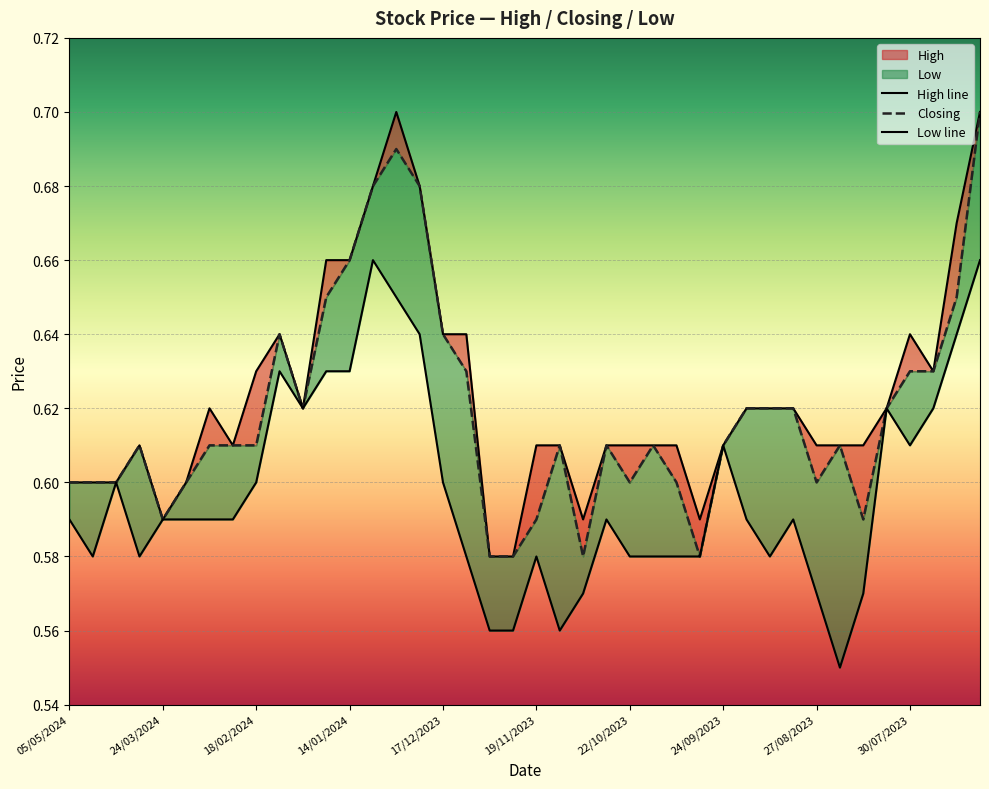

Reading right to left, transcribe all the data shown in this chart.

High line: 0.7	0.7	0.6	0.6	0.6	0.6	0.6	0.6	0.6	0.6	0.6	0.6	0.6	0.6	0.6	0.6	0.6	0.6	0.6	0.6	0.6	0.6	0.6	0.6	0.7	0.7	0.7	0.7	0.7	0.6	0.6	0.6	0.6	0.6	0.6	0.6	0.6	0.6	0.6	0.6
Closing: 0.7	0.7	0.6	0.6	0.6	0.6	0.6	0.6	0.6	0.6	0.6	0.6	0.6	0.6	0.6	0.6	0.6	0.6	0.6	0.6	0.6	0.6	0.6	0.6	0.7	0.7	0.7	0.7	0.7	0.6	0.6	0.6	0.6	0.6	0.6	0.6	0.6	0.6	0.6	0.6
Low line: 0.7	0.6	0.6	0.6	0.6	0.6	0.6	0.6	0.6	0.6	0.6	0.6	0.6	0.6	0.6	0.6	0.6	0.6	0.6	0.6	0.6	0.6	0.6	0.6	0.6	0.7	0.7	0.6	0.6	0.6	0.6	0.6	0.6	0.6	0.6	0.6	0.6	0.6	0.6	0.6